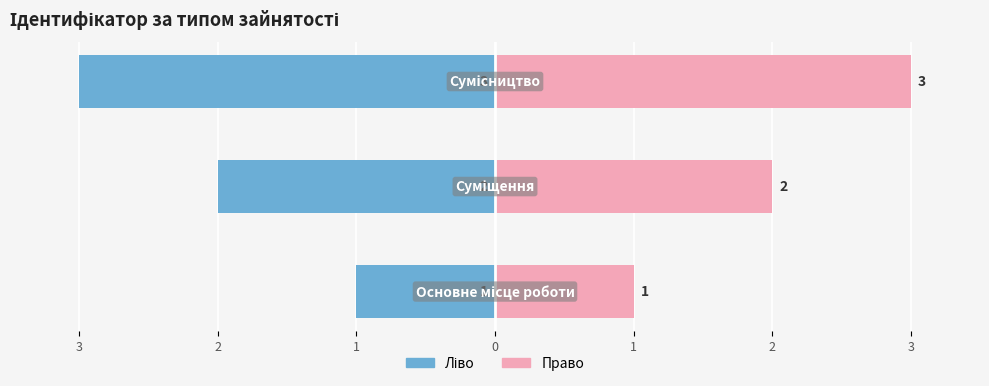

Which series has the widest spread of values?

Ідентифікатор (ліво)